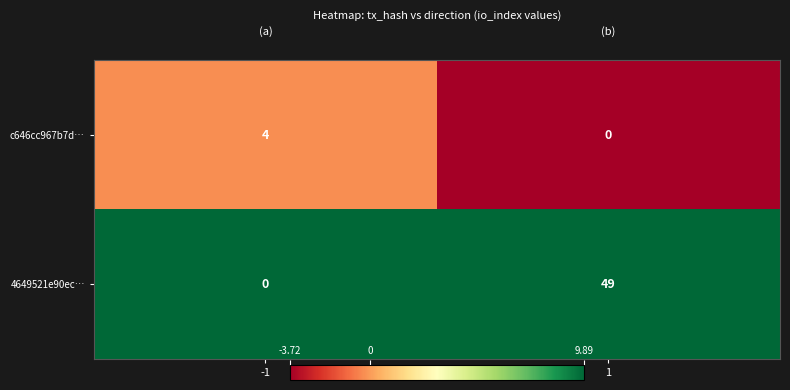

What is the total value across all series at 1?

49